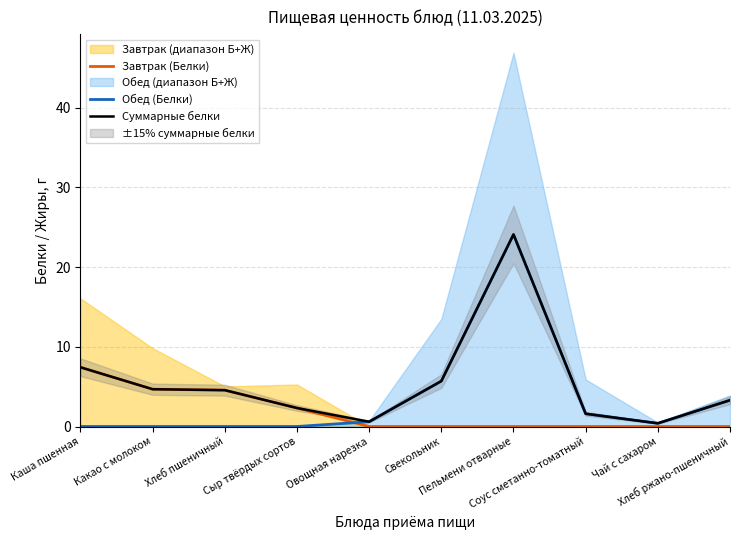

Where is the first local minimum for Суммарные белки?

Овощная нарезка